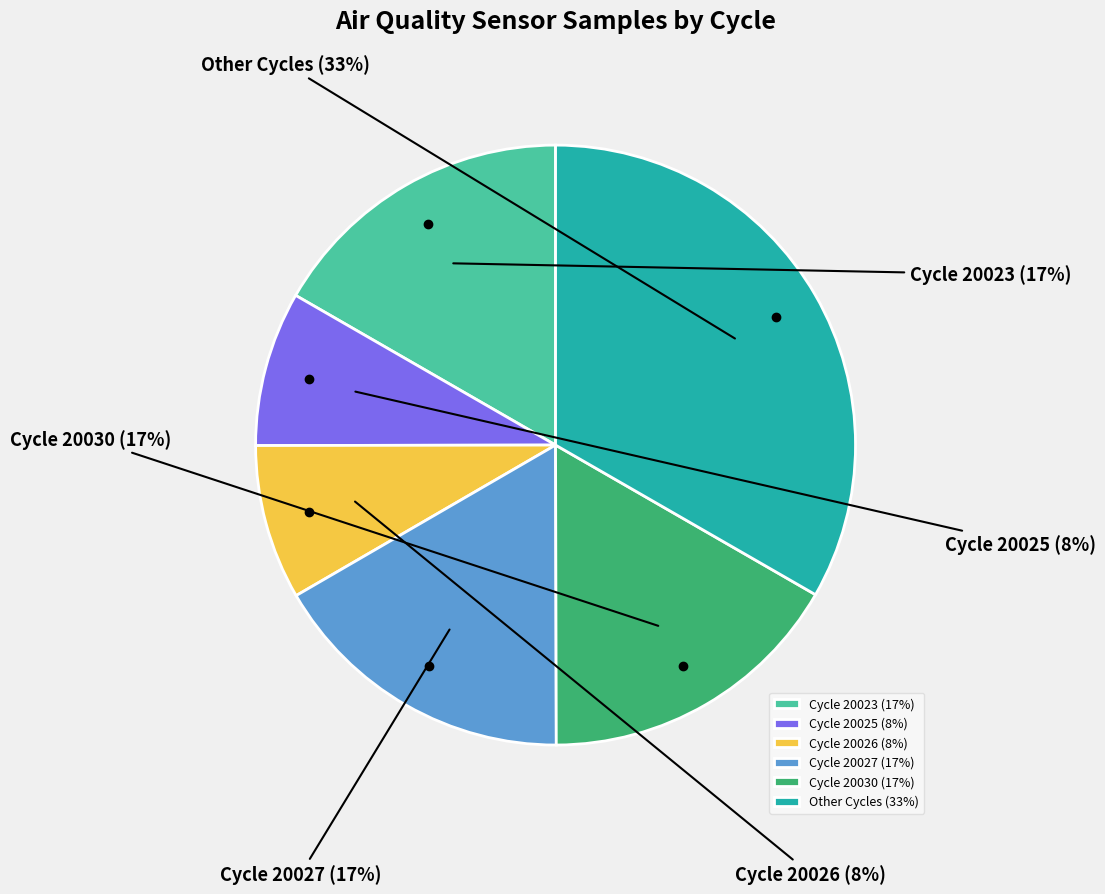

Which has a higher value, Cycle 20023 or Other Cycles?

Other Cycles